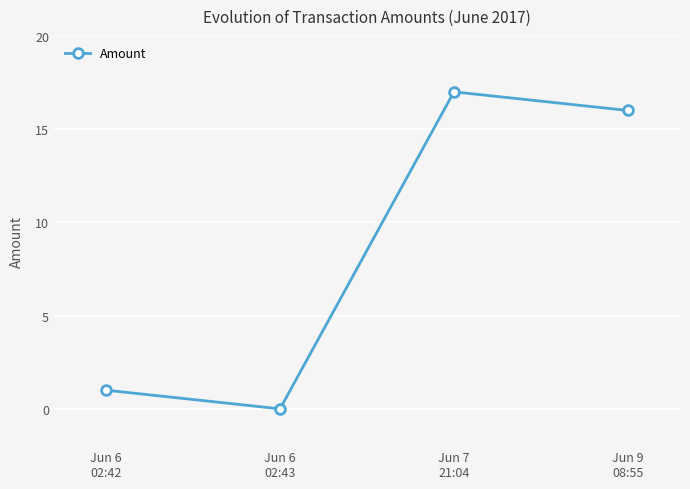

What is the difference between the second highest and second lowest values?

15